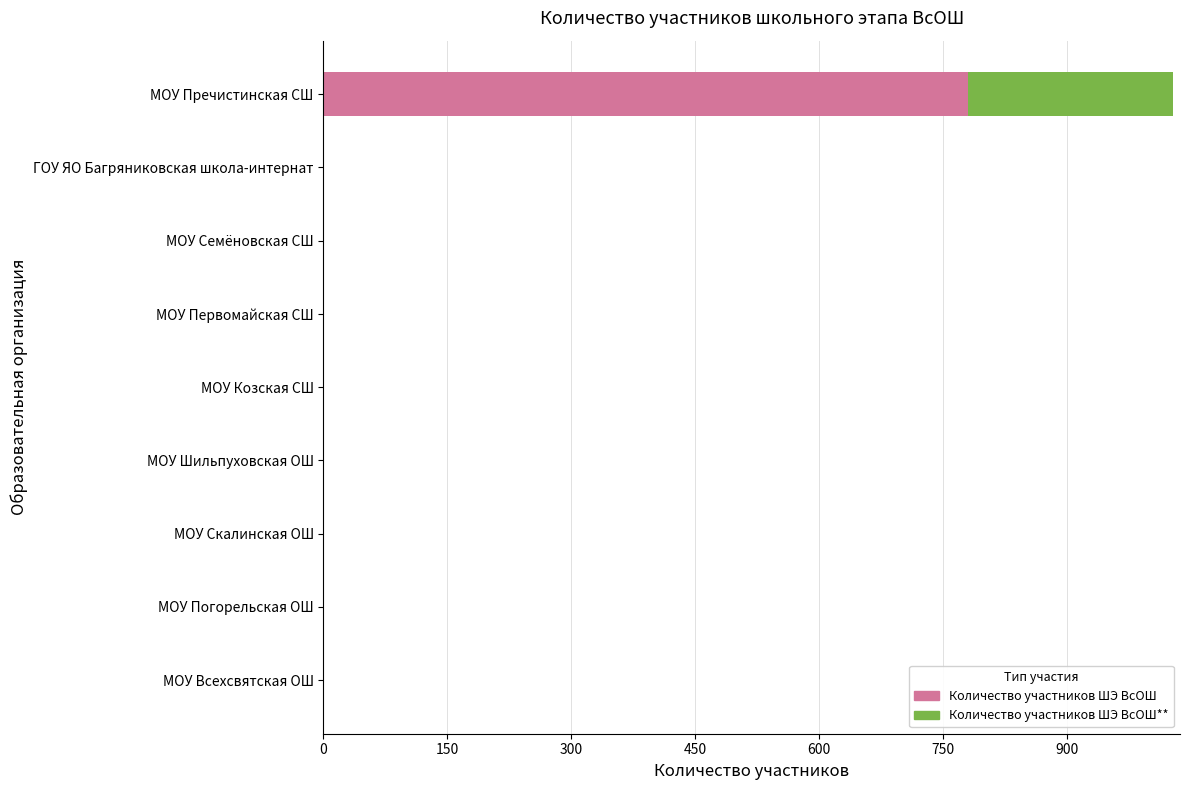

At which category is the sum across all series the highest?

МОУ Пречистинская СШ